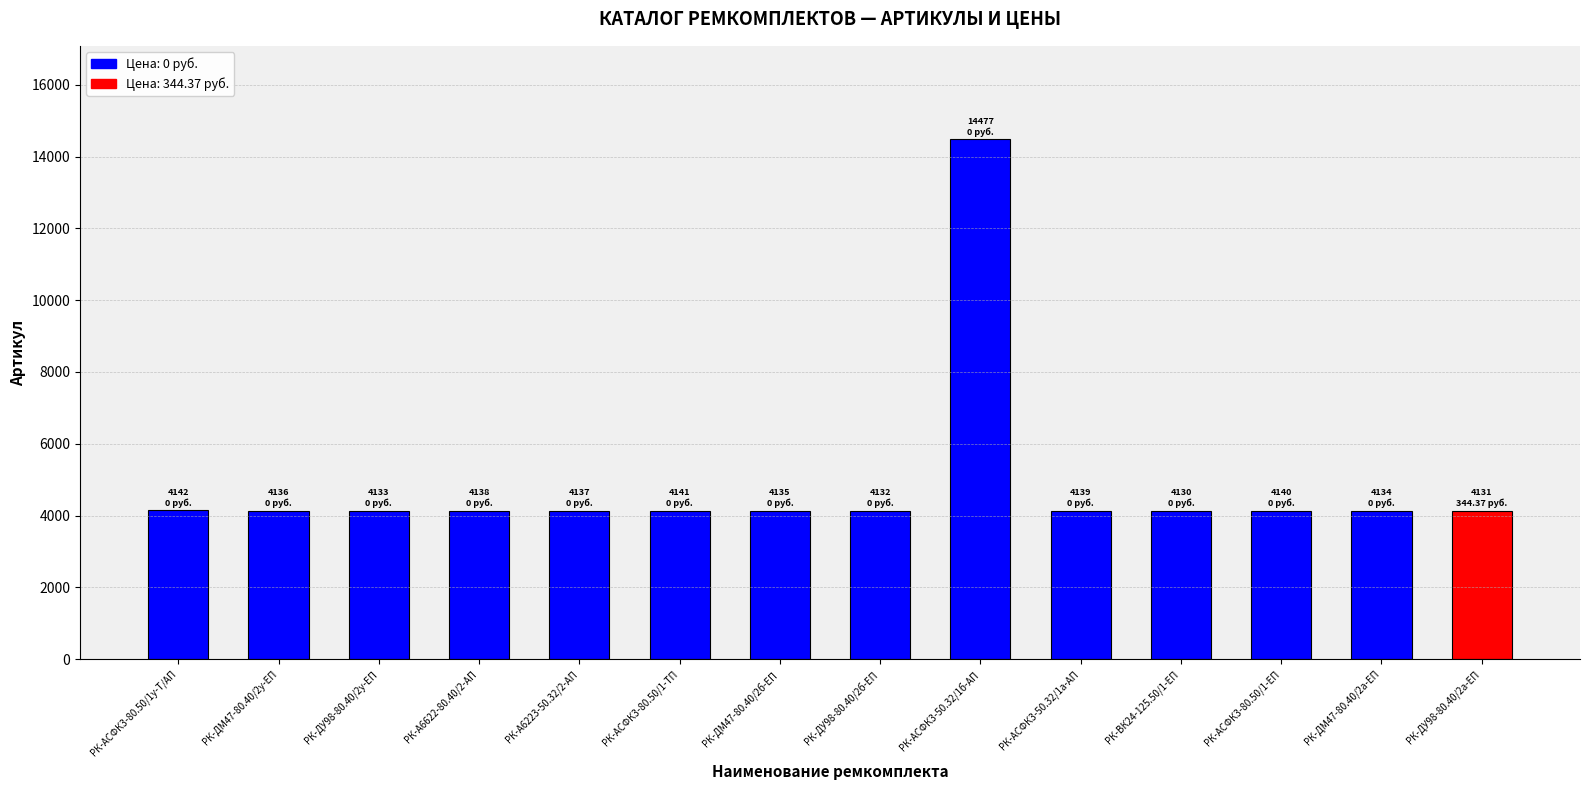

Where is the data nearest to the value 9303?

РК-АСФК3-80.50/1у-Т/АП